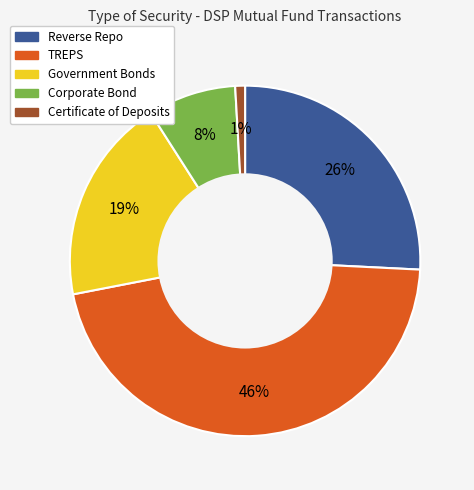

How many slices are in this pie chart?

5